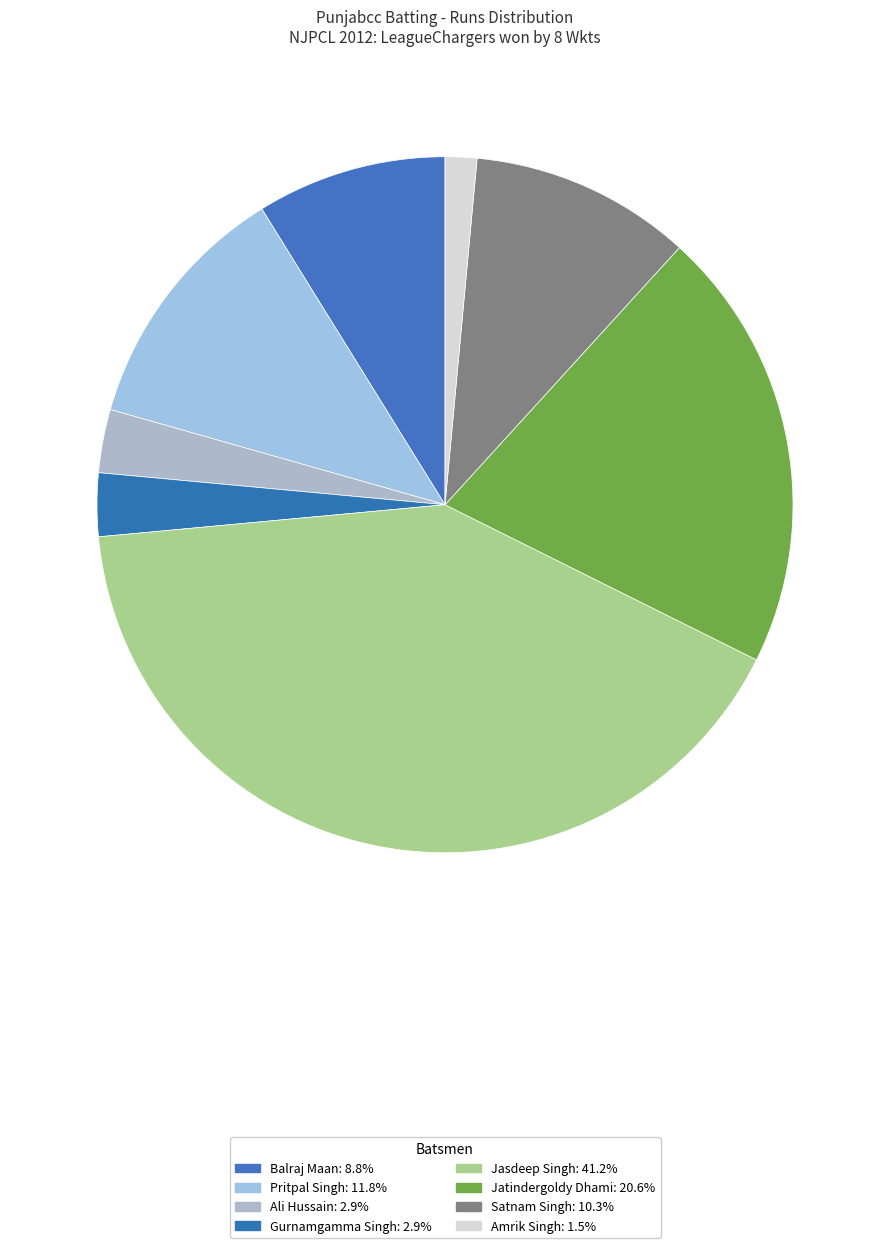

How many slices are in this pie chart?

8